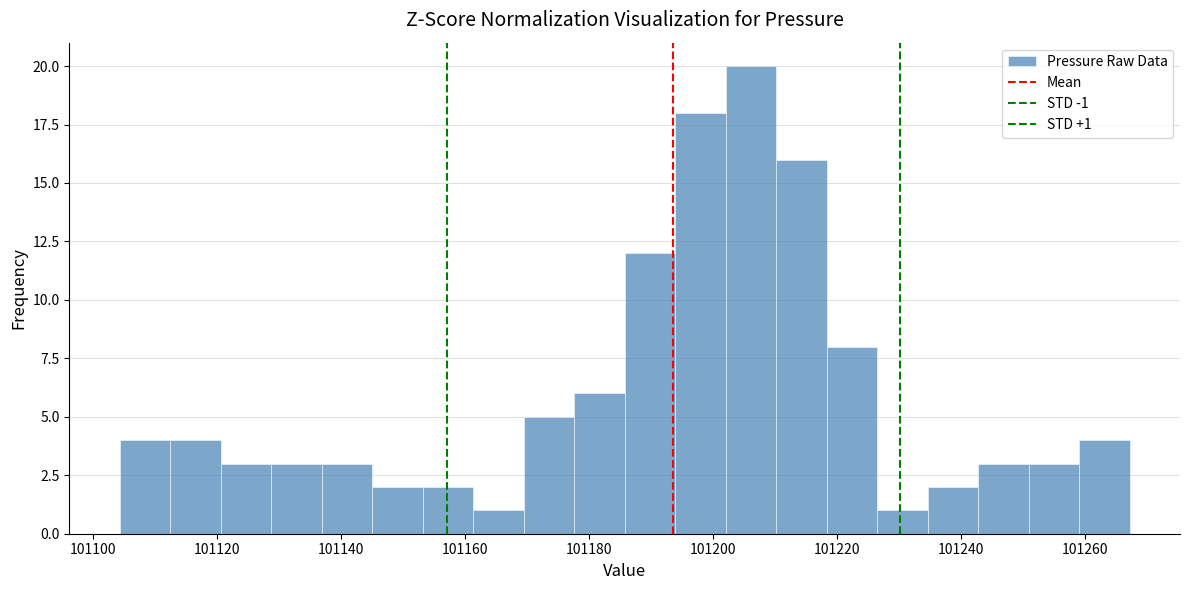

Which range on the x-axis has the tallest bar?

101202 to 101210